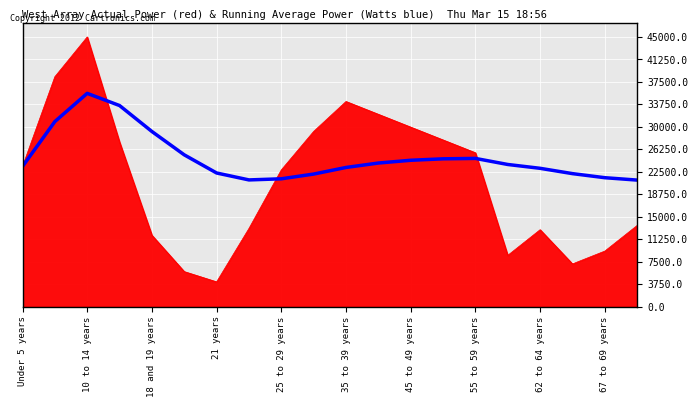

What is the greatest value displayed?

45000.0